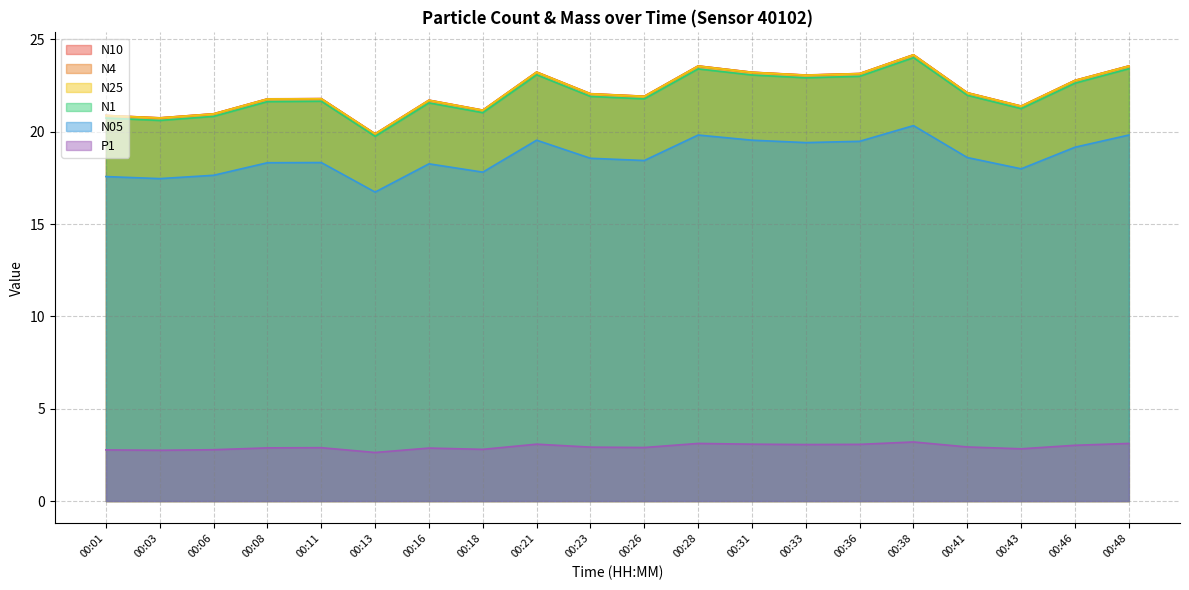

How many series are shown in this chart?

6